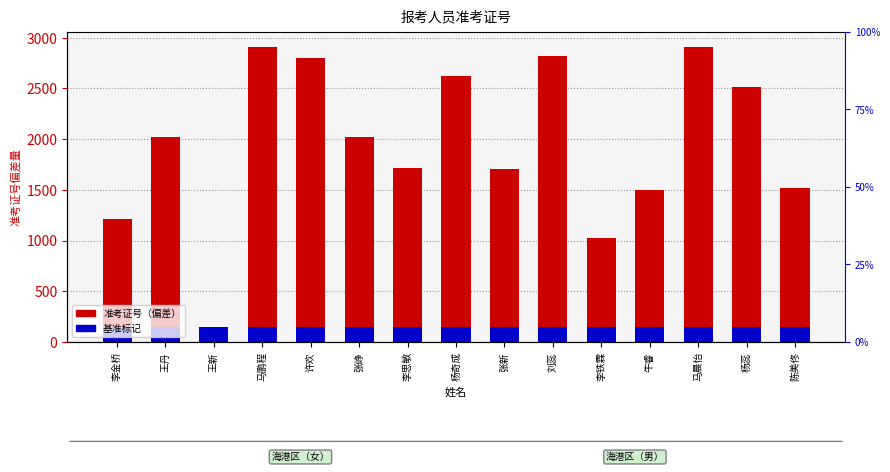

What is the value of the 准考证号（偏差） bar at the 5th from the left?

2804.0